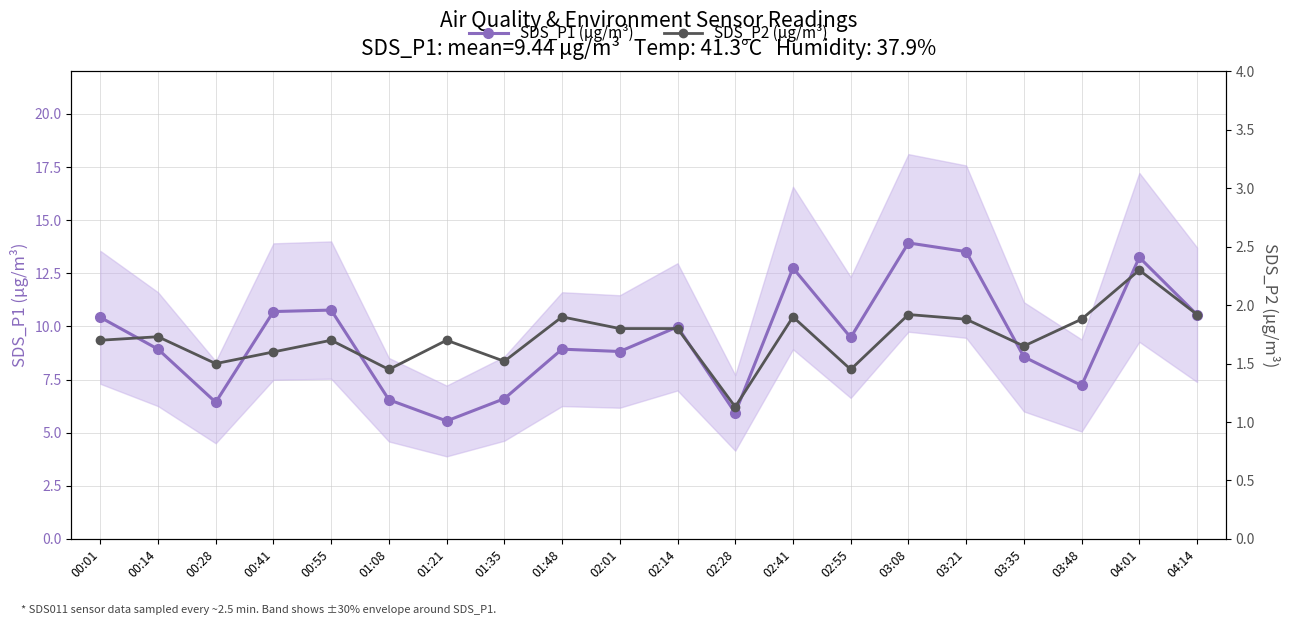

What is the label of the 13th point from the right?

01:35